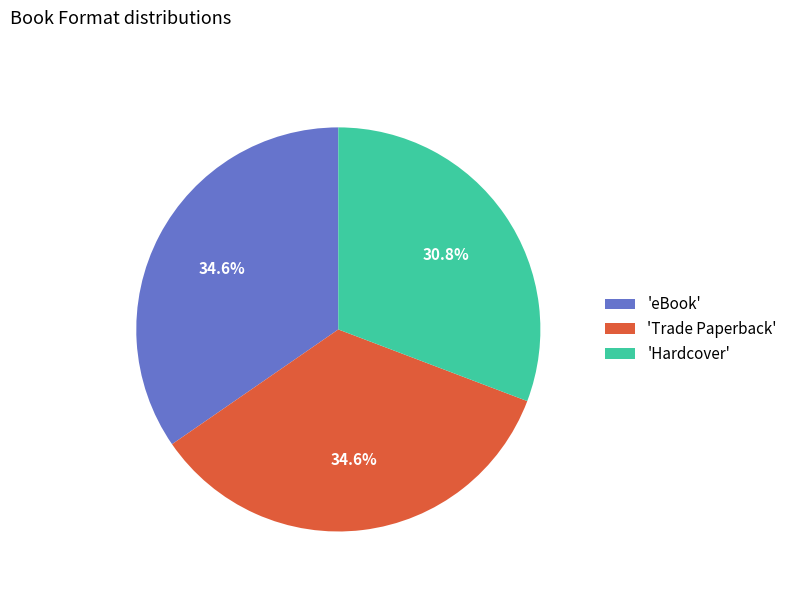

Which category has the smallest portion of the pie?

'Hardcover'